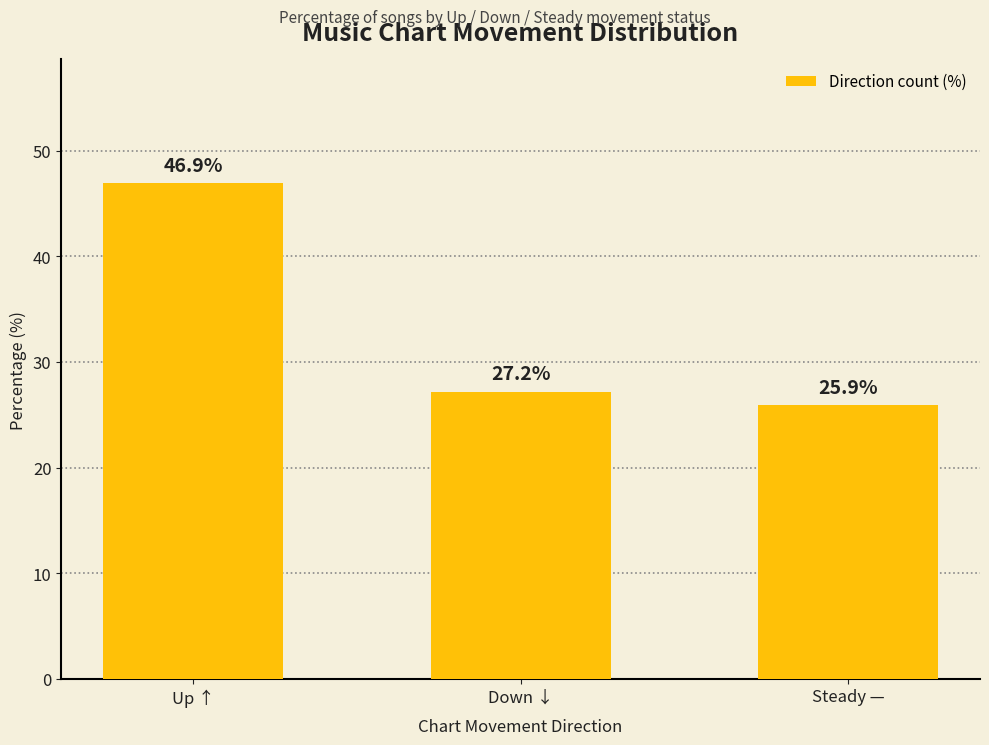

Reading left to right, what are all the values shown in this chart?

Up ↑=46.9	Down ↓=27.2	Steady —=25.9